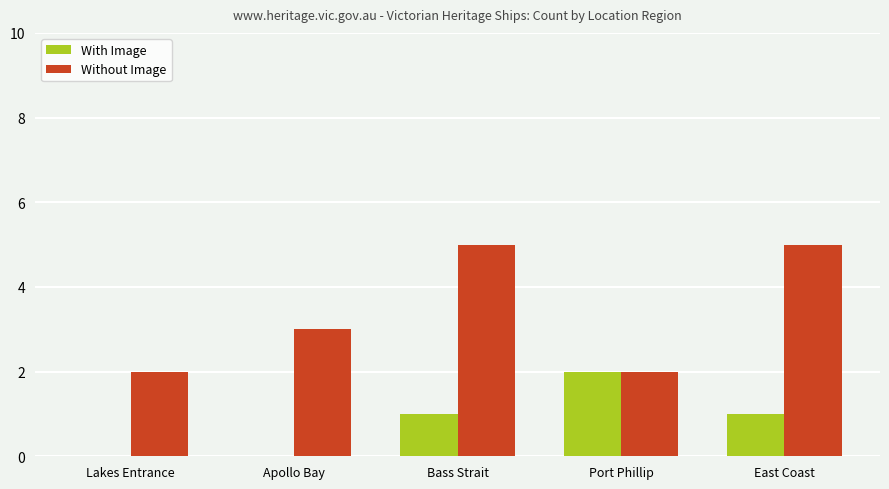

What is the total value across all series at East Coast?

6